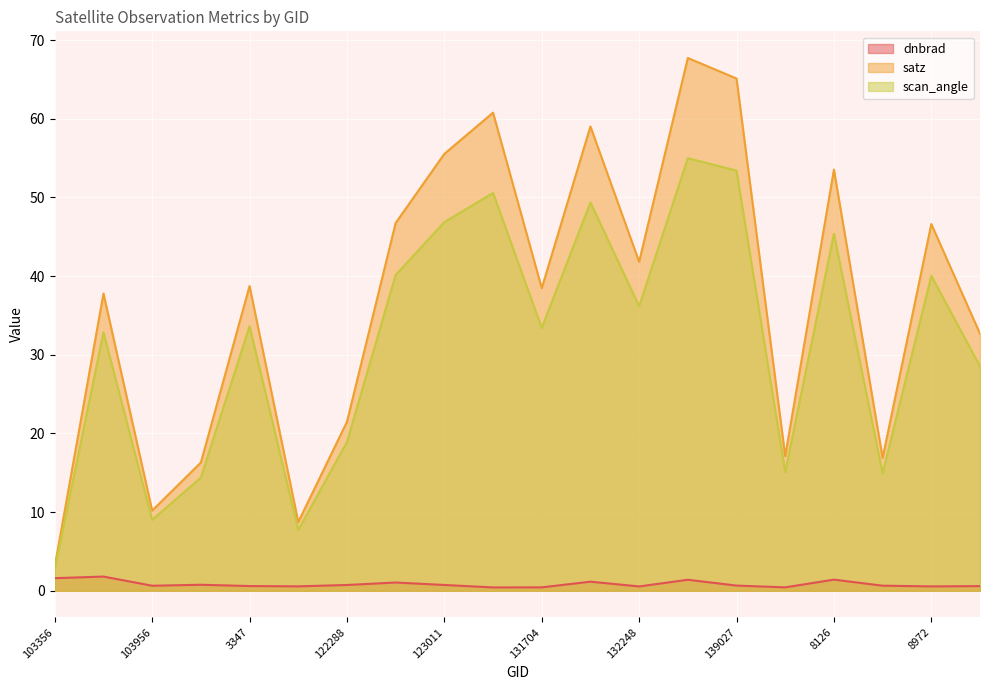

What is the minimum value for dnbrad?

0.4